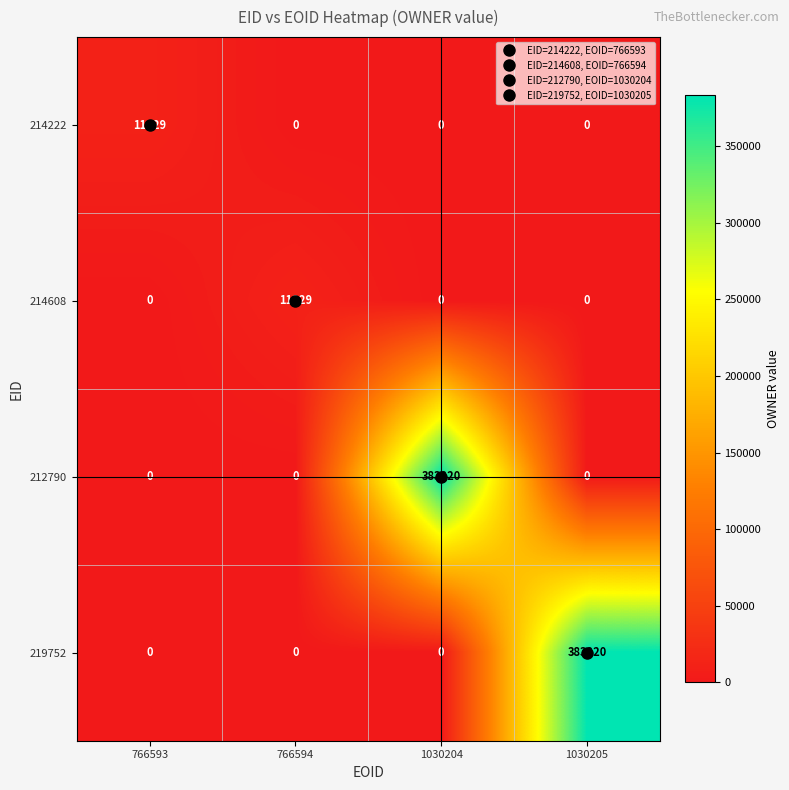

How many 212790 values are between 0 and 383220?

4